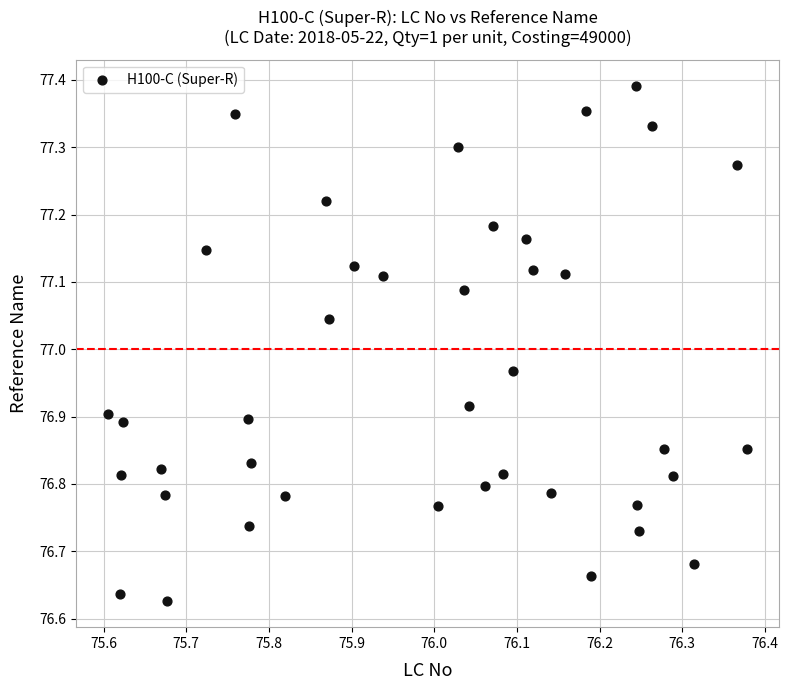

What is the range of X values (max minus min)?

0.8